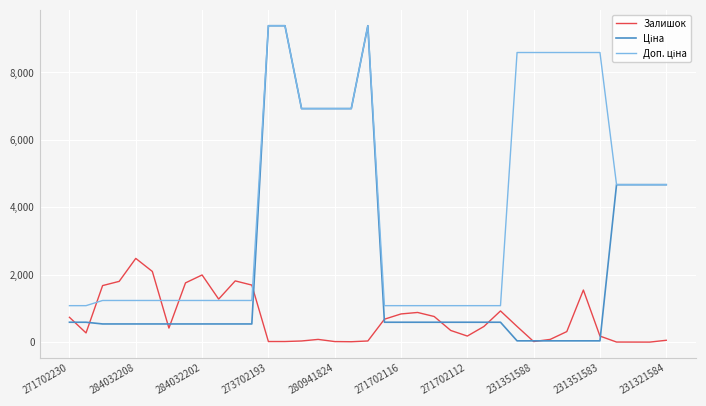

What is the maximum value shown in the chart?

9384.0